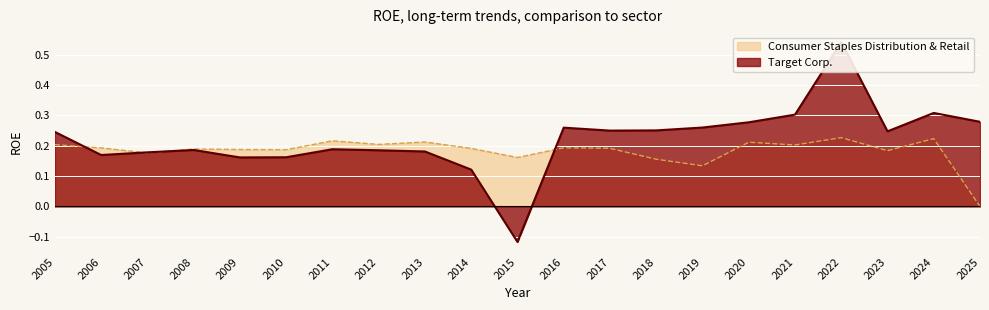

Is it true that Target Corp. equals 0.3 at 2016?

True